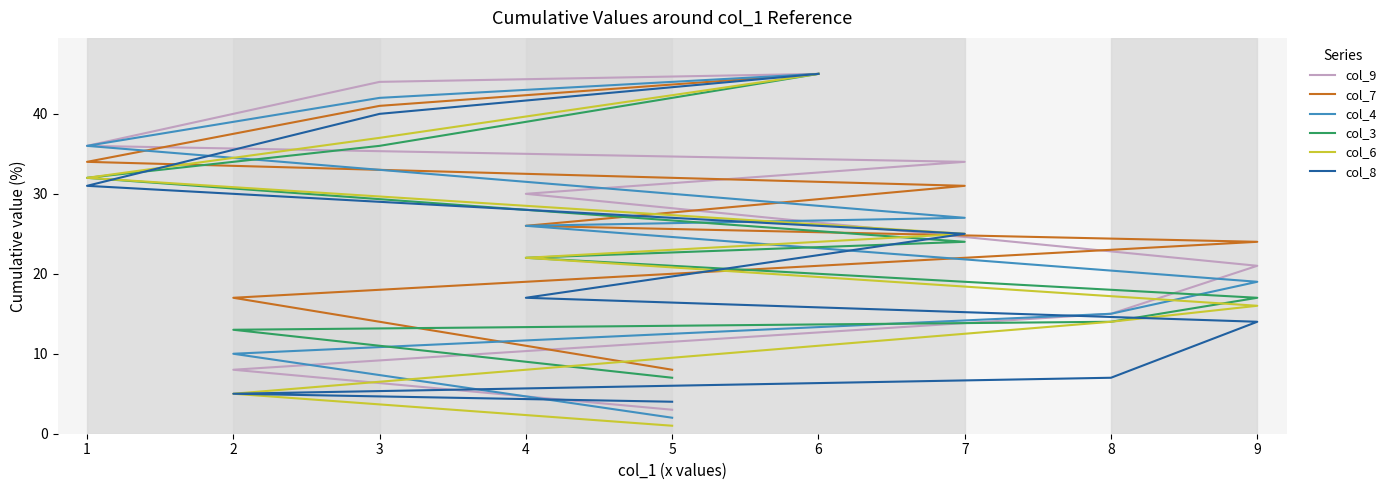

Count the number of categories in the chart.

9